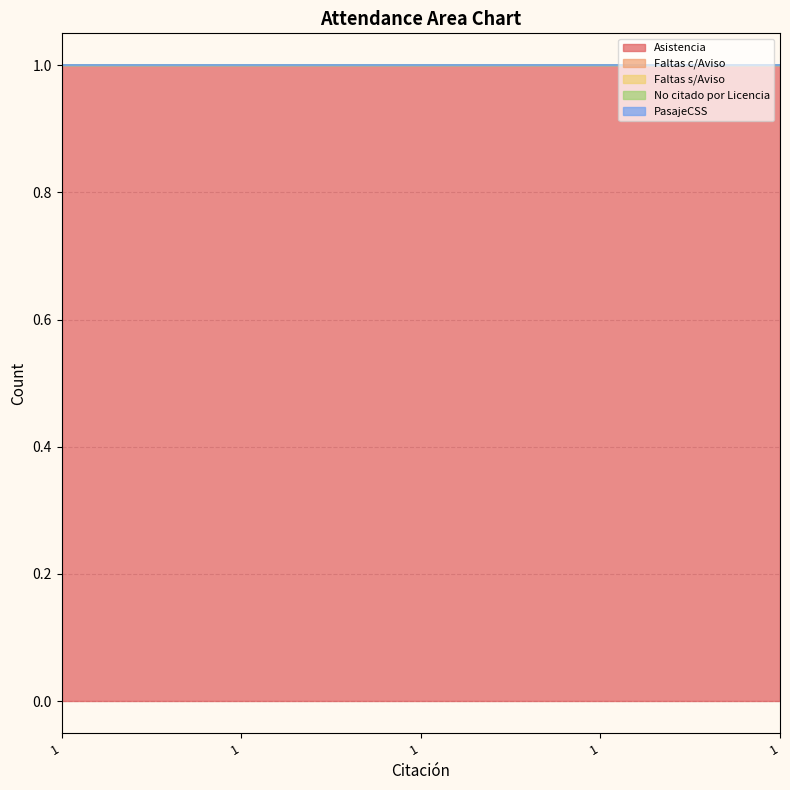

True or false: Asistencia and No citado por Licencia cross at least once.

False